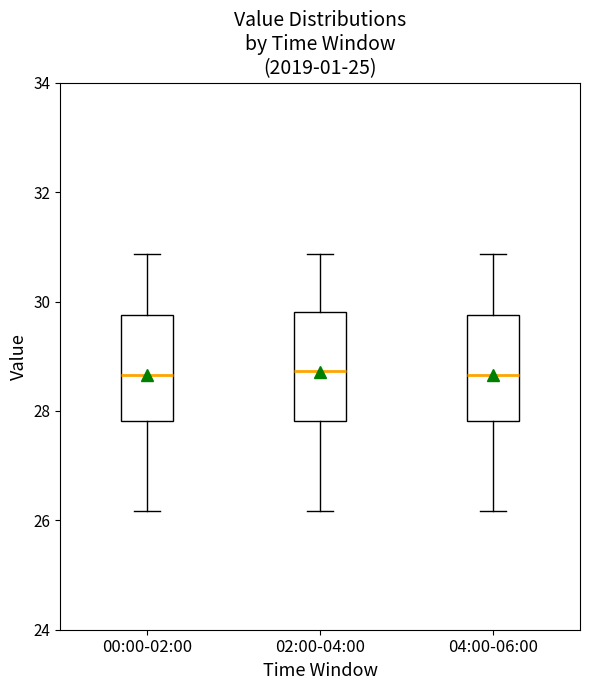

Where does the upper whisker of the box for 00:00-02:00 end on the y-axis? The values are not printed on the chart, so give them approximately, as read against the axis.

30.8